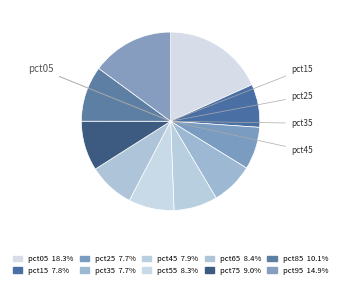

Count the number of slices in the pie.

10